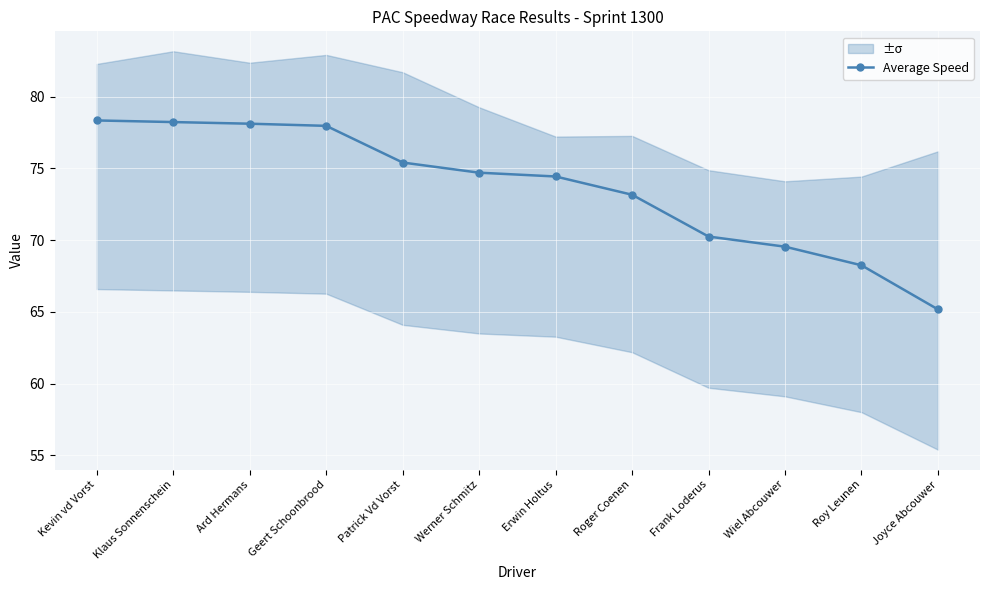

What is the difference between the second highest and minimum values?

13.1